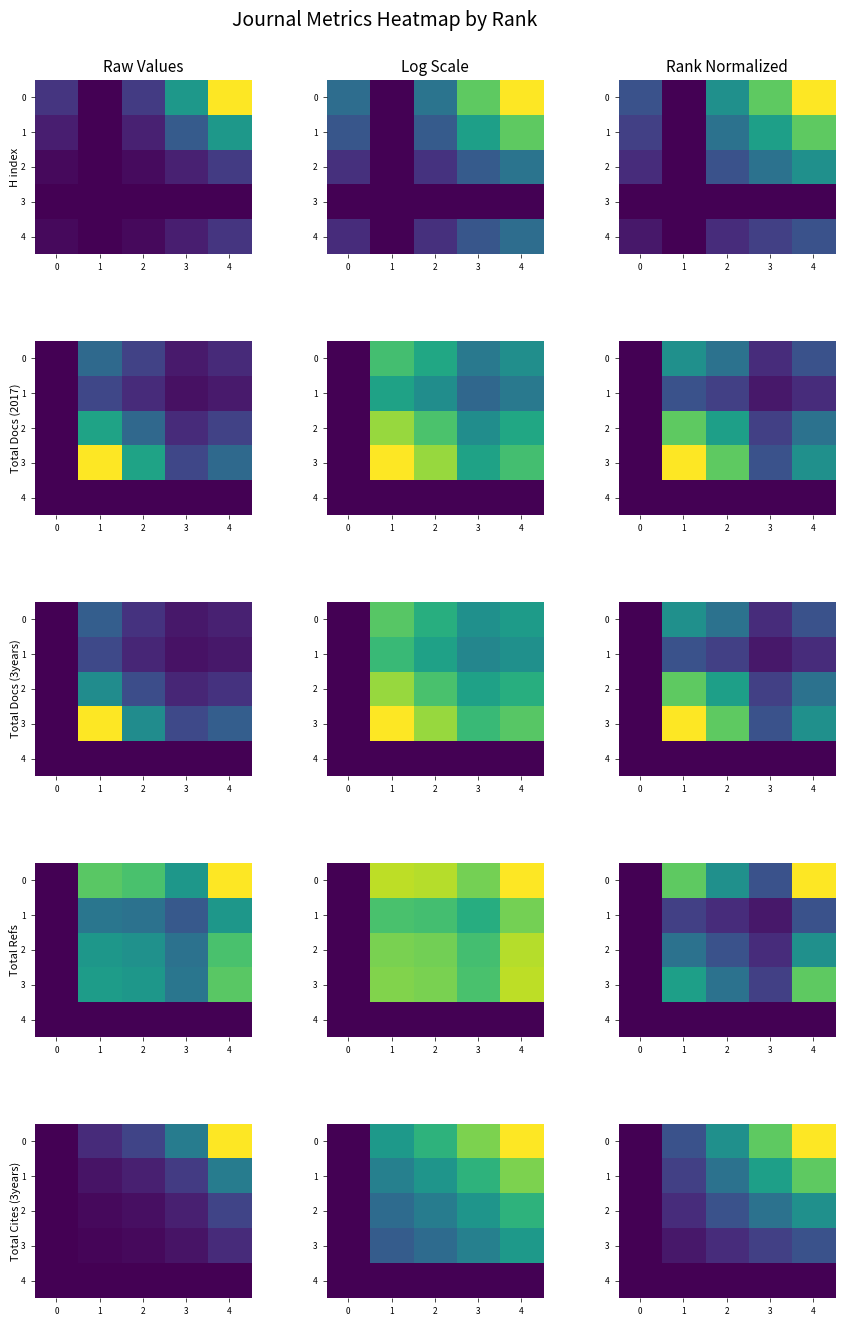

Is it true that 2 equals 0.0 at 0?

True